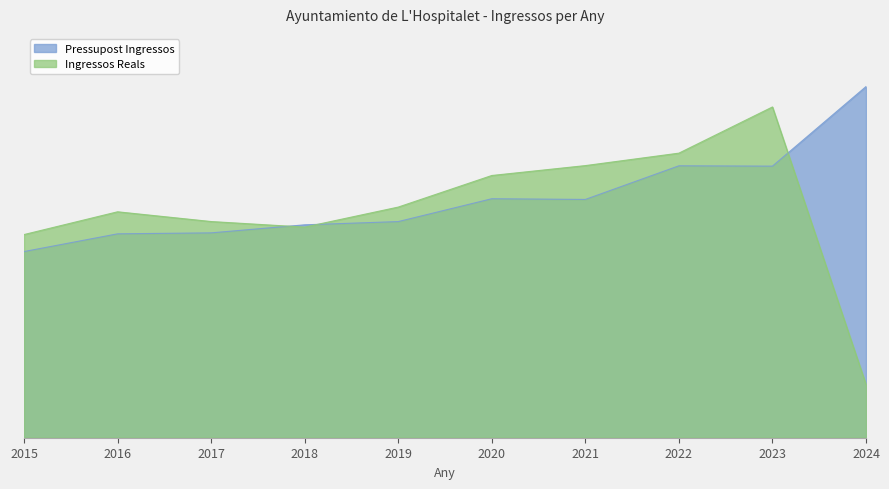

Which category has the highest value across all series?

2024